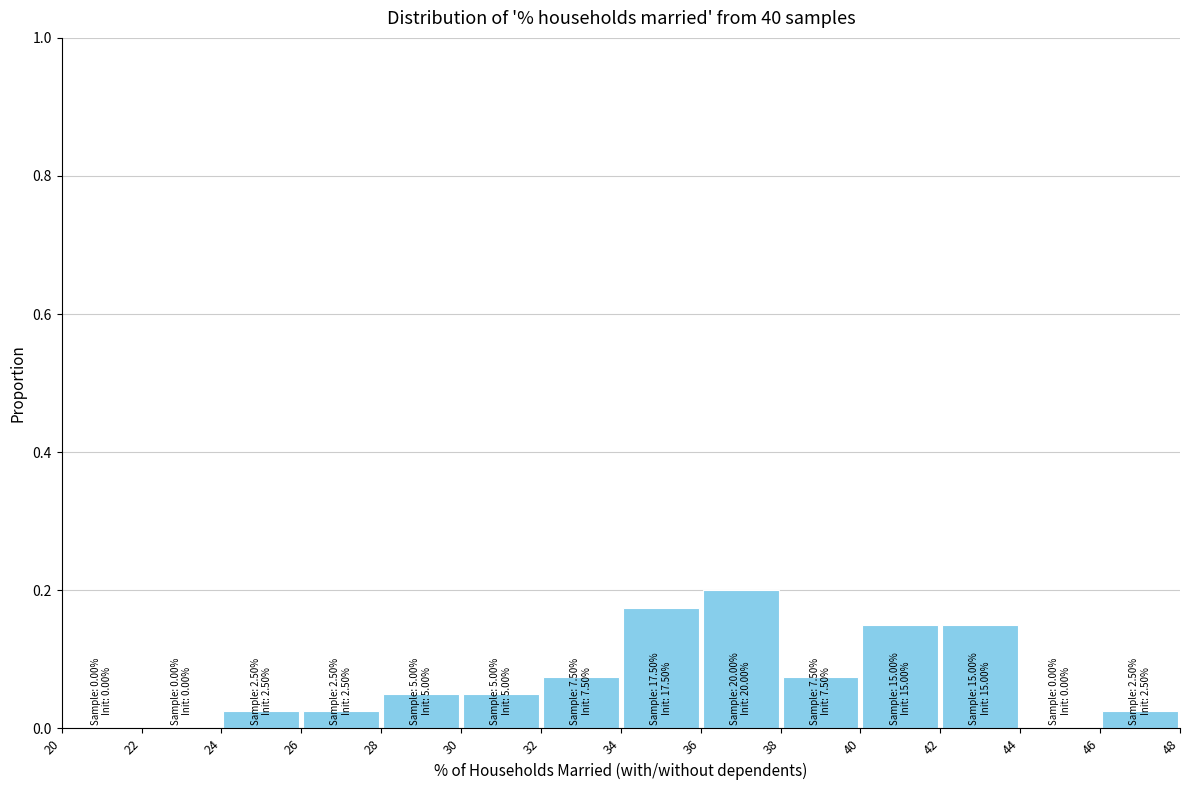

Which range on the x-axis has the tallest bar?

36 to 38